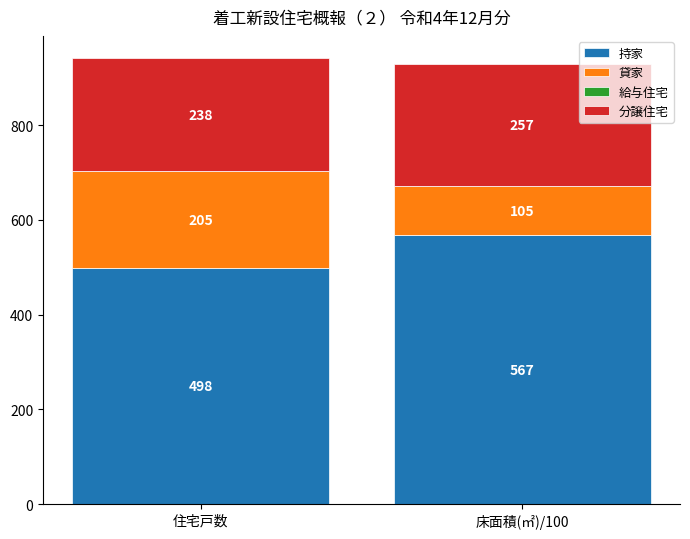

What is the total value across all series at 住宅戸数?

941